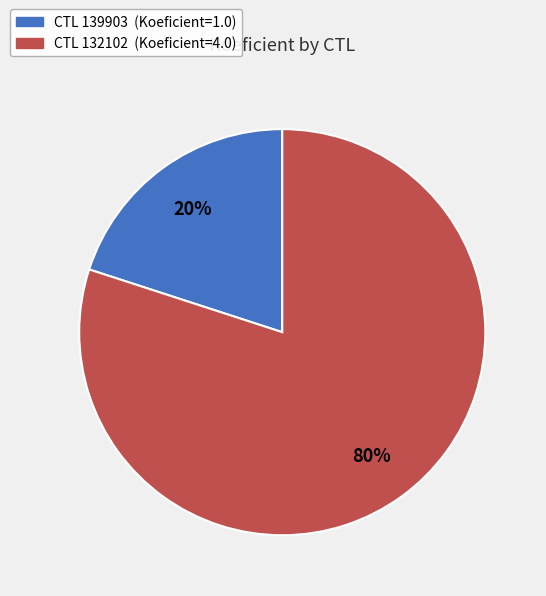

Which has a higher value, CTL 139903 (Koeficient=1.0) or CTL 132102 (Koeficient=4.0)?

CTL 132102 (Koeficient=4.0)